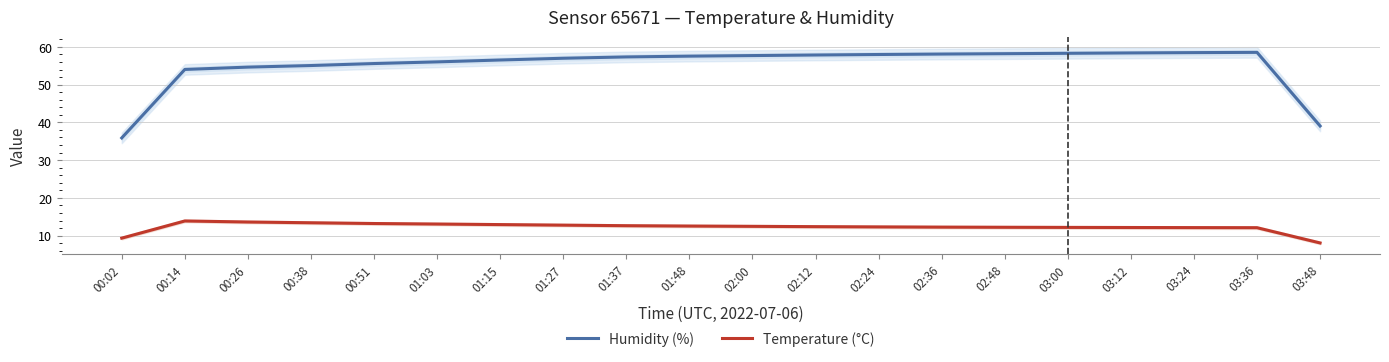

What are all the series names shown in the legend?

Humidity (%), Temperature (°C)